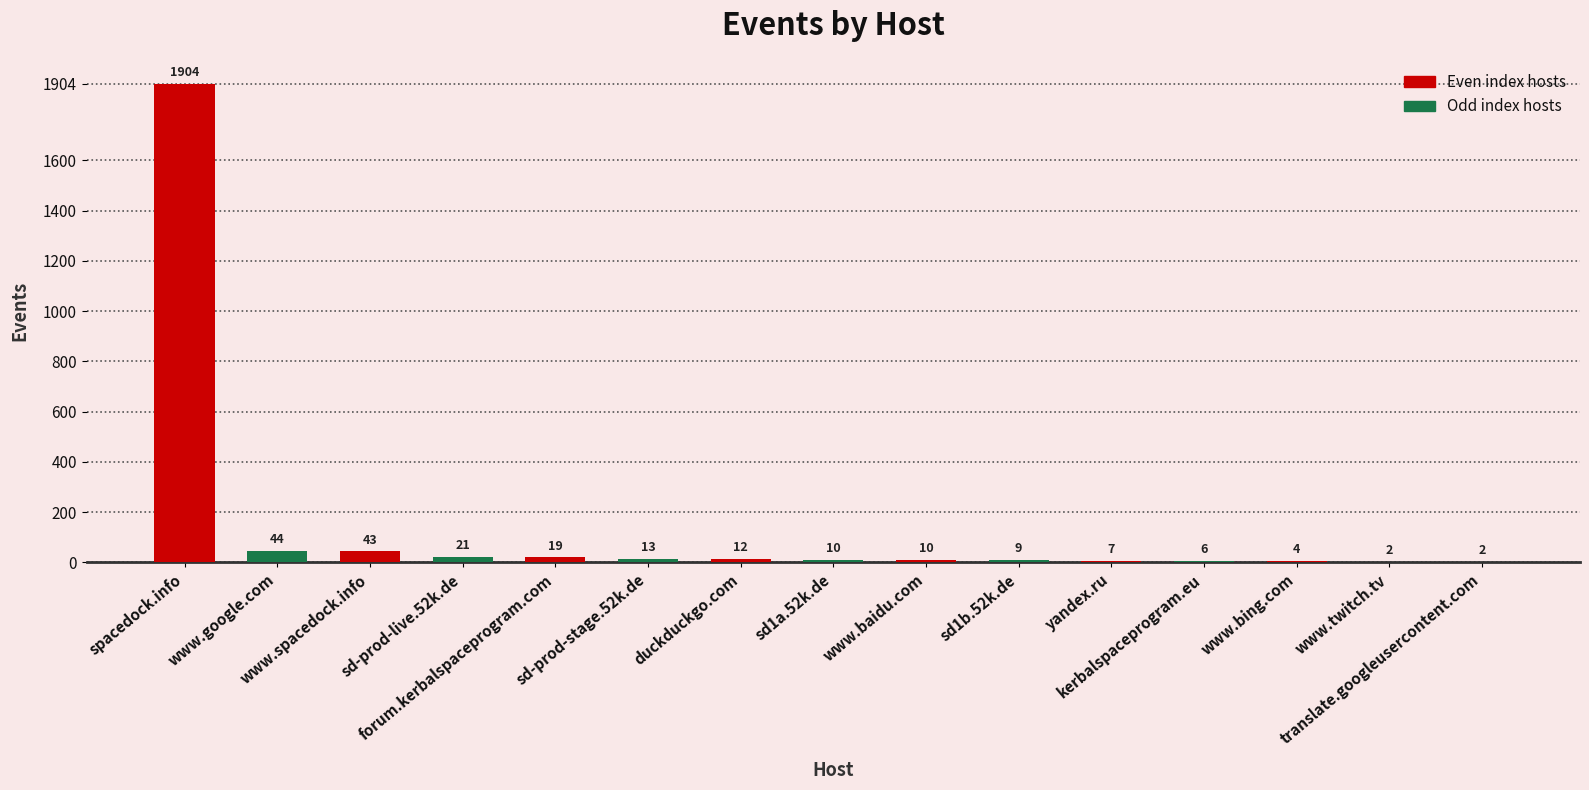

What is the sum of all values?

2106